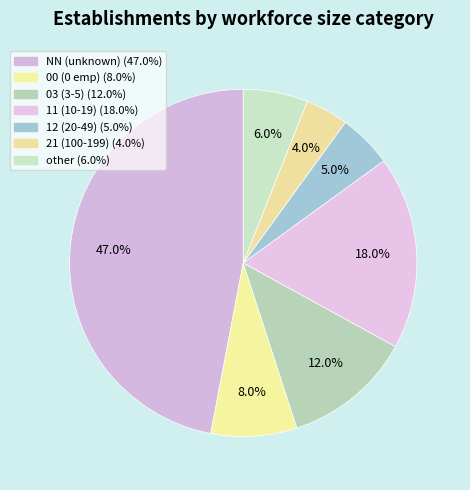

Which slice is the largest?

NN